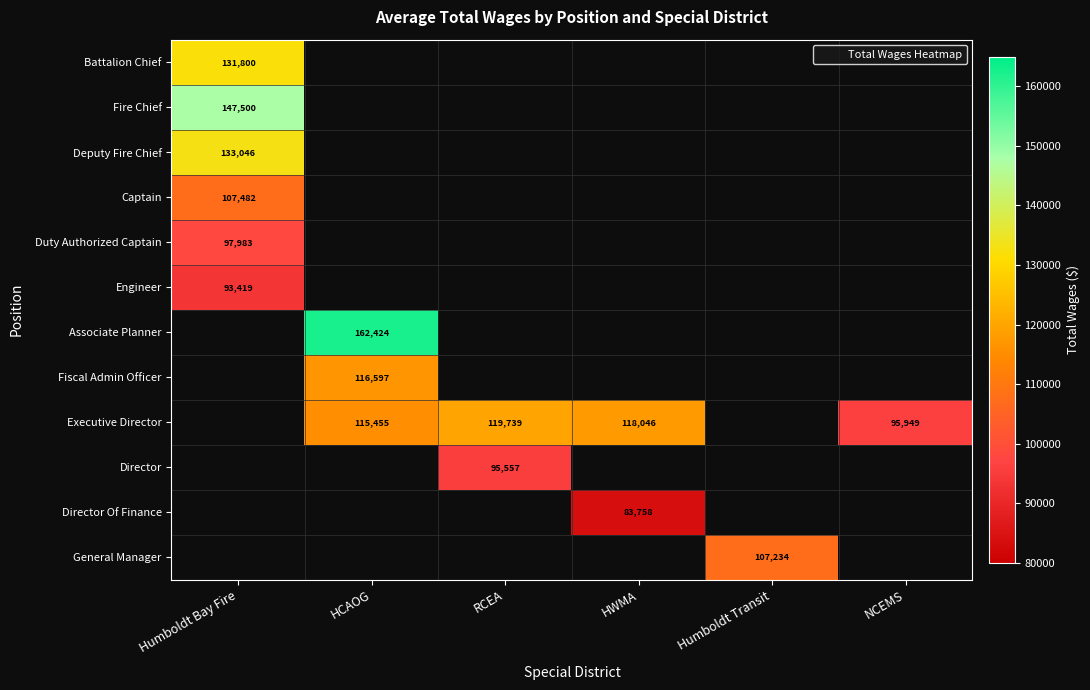

Which category has the highest value in the Duty Authorized Captain series?

Humboldt Bay Fire